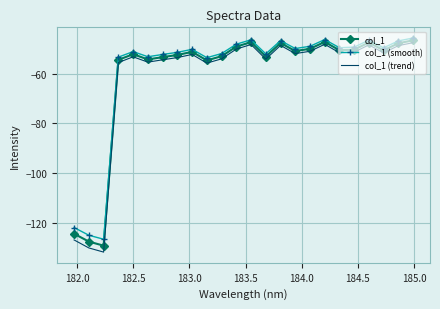

Which series has the widest spread of values?

col_1 (trend)